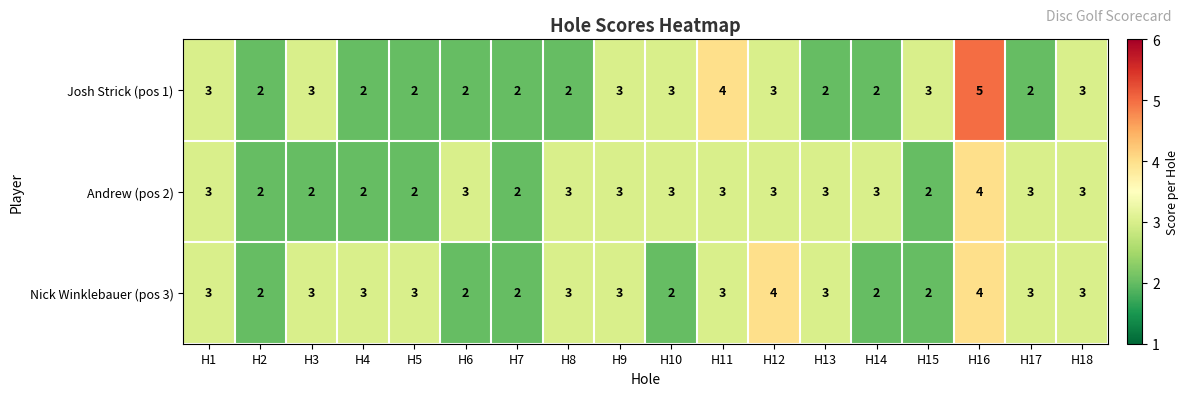

Which series has the largest total across all categories?

Nick Winklebauer (pos 3)